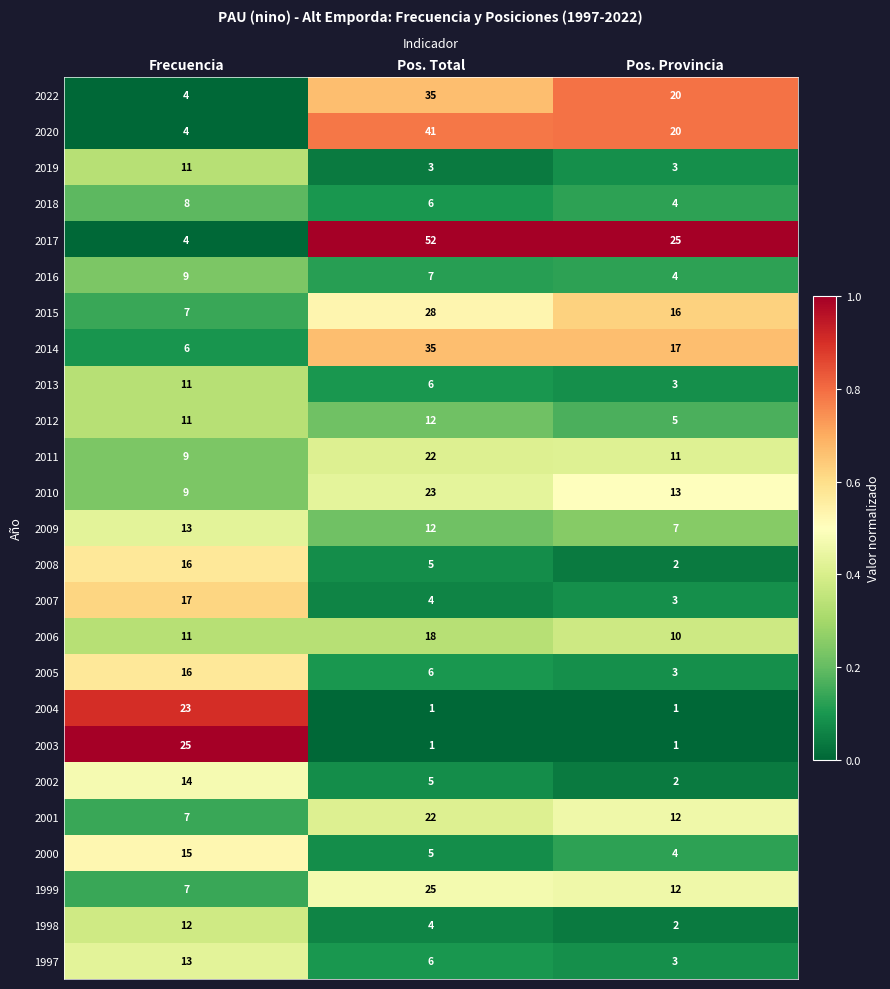

Which series has the largest total across all categories?

2017